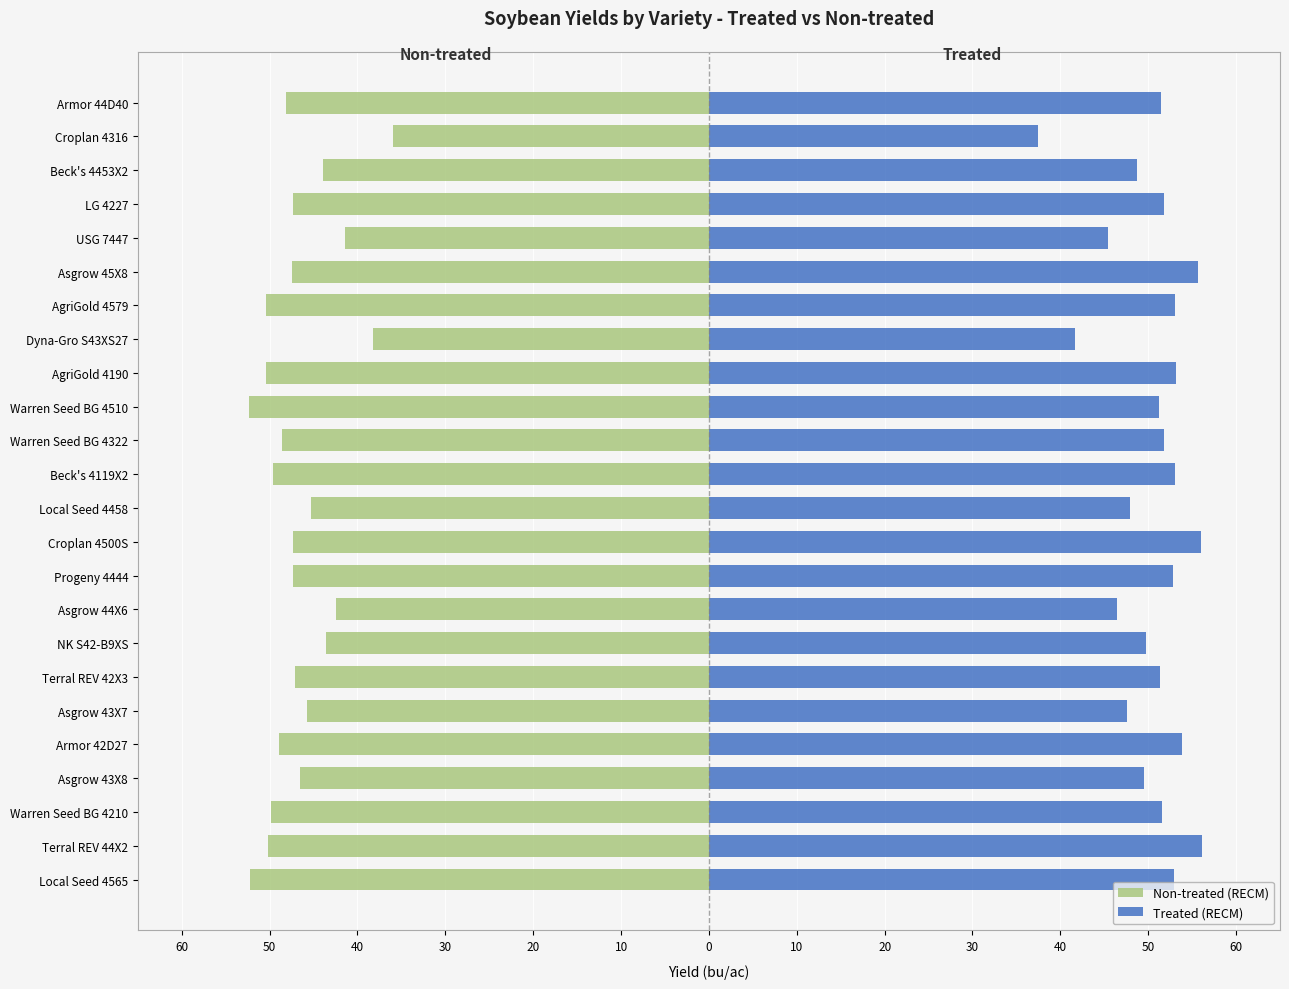

What is the maximum value shown in the chart?

56.1